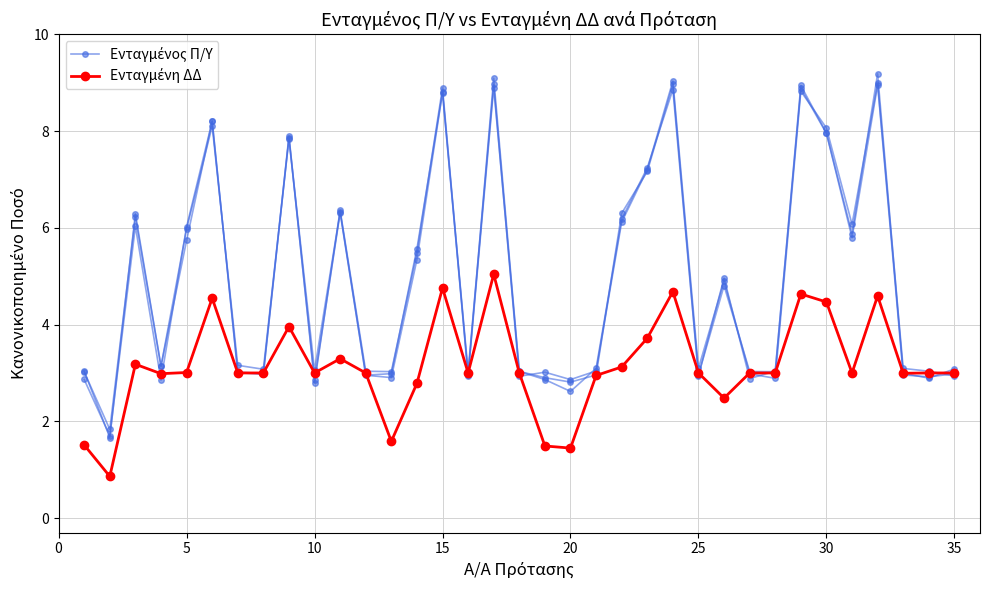

How many interior local peaks does the Ενταγμένη ΔΔ series have?

9